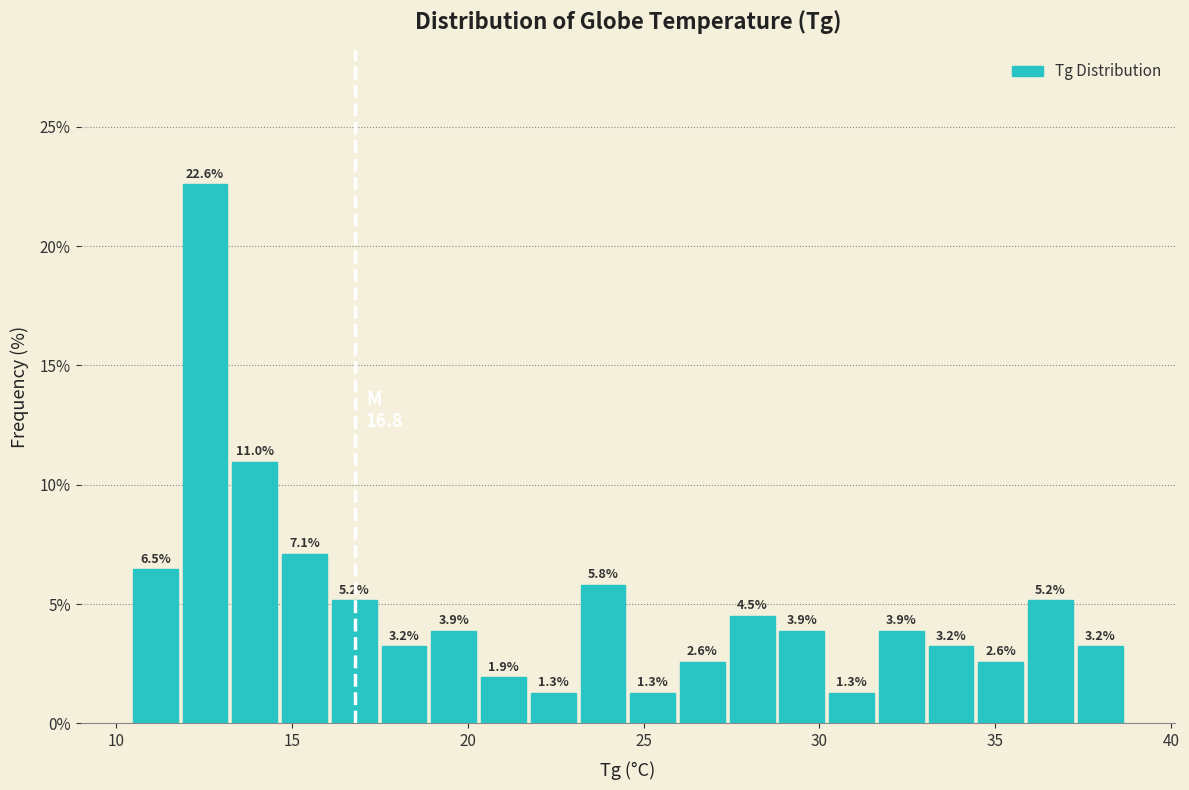

Around what value on the x-axis is the tallest bar? Give the approximate position of its centre, as read against the axis.

12.5